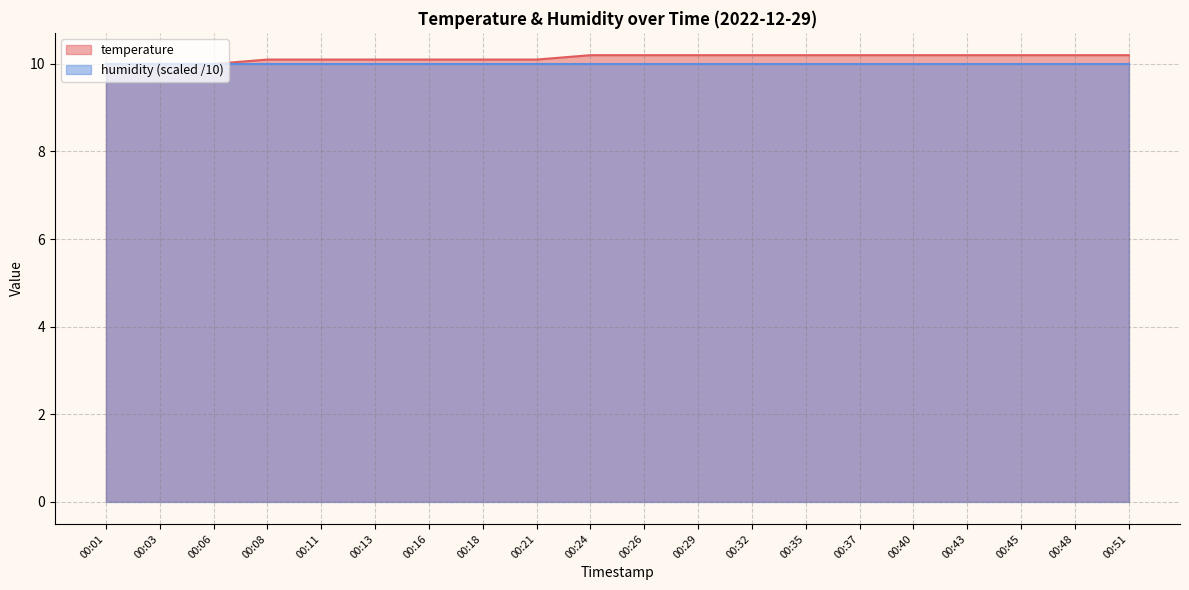

List the labels in order of value, largest first.

00:24, 00:26, 00:29, 00:32, 00:35, 00:37, 00:40, 00:43, 00:45, 00:48, 00:51, 00:08, 00:11, 00:13, 00:16, 00:18, 00:21, 00:01, 00:03, 00:06